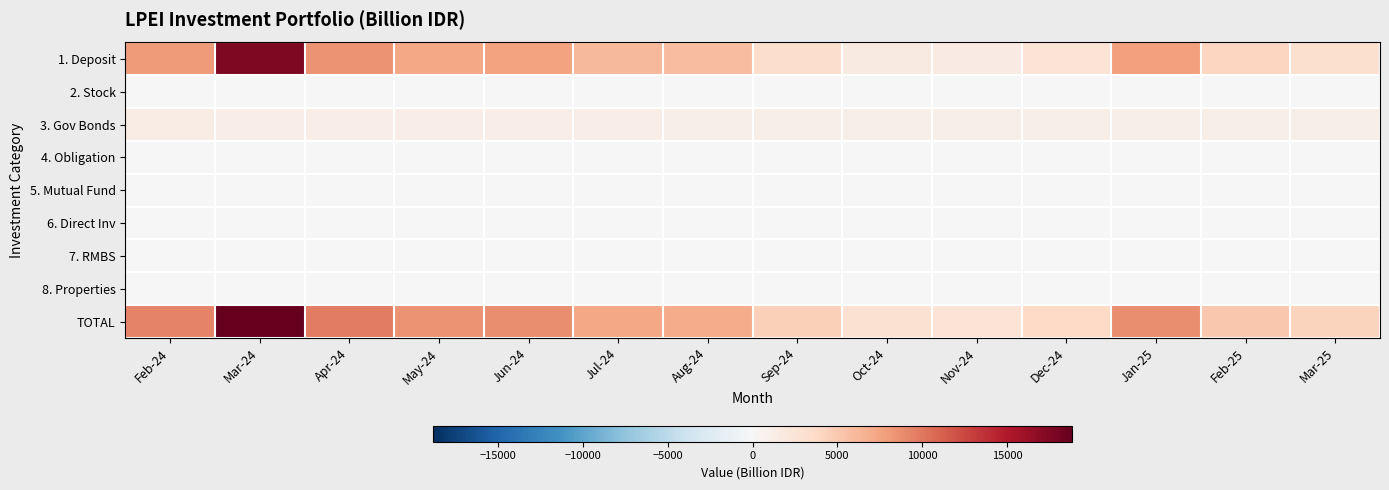

At how many categories does at least one series exceed 4745?

9